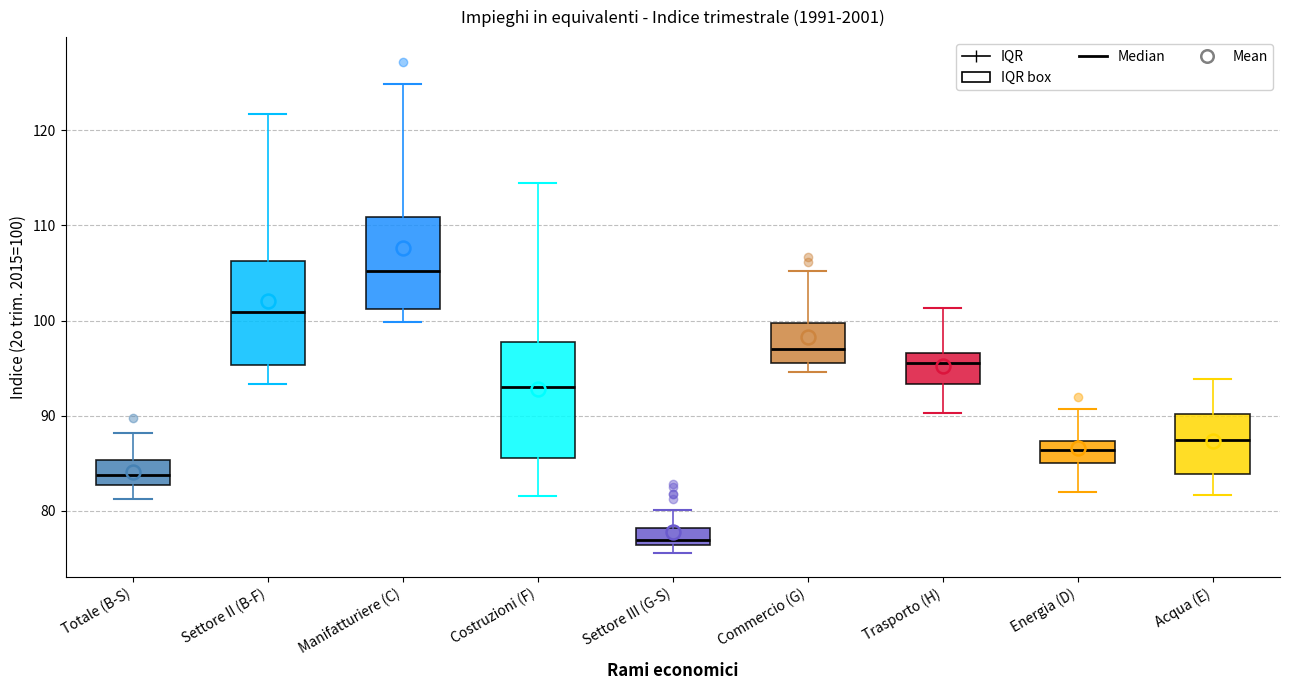

Reading left to right, read every box against the y-axis: the position of its median line, the range the box covers, and the ends of its whiskers. The values are not printed on the chart, so give them approximately, as read against the axis.

Totale (B-S): median 84, box 83 to 85, whiskers 81 to 88
Settore II (B-F): median 101, box 95 to 106, whiskers 93 to 122
Manifatturiere (C): median 105, box 101 to 111, whiskers 100 to 125
Costruzioni (F): median 93, box 86 to 98, whiskers 82 to 114
Settore III (G-S): median 77, box 76 to 78, whiskers 76 (just below the box's lower edge) to 80
Commercio (G): median 97, box 96 to 100, whiskers 95 to 105
Trasporto (H): median 96, box 93 to 97, whiskers 90 to 101
Energia (D): median 86, box 85 to 87, whiskers 82 to 91
Acqua (E): median 87, box 84 to 90, whiskers 82 to 94